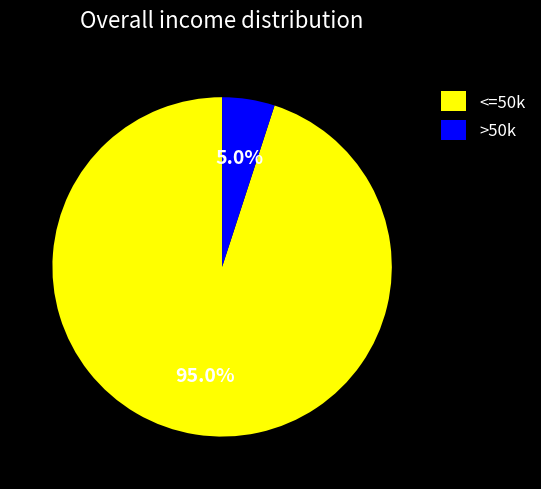

Rank the categories by value from highest to lowest.

<=50k, >50k